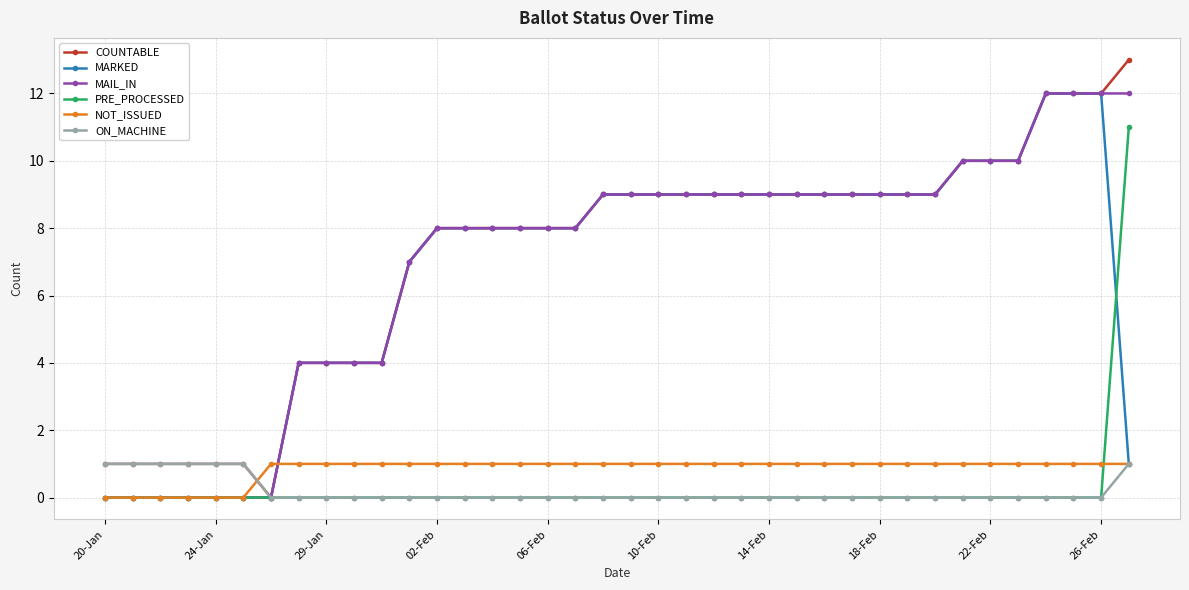

At how many categories does at least one series exceed 6?

27